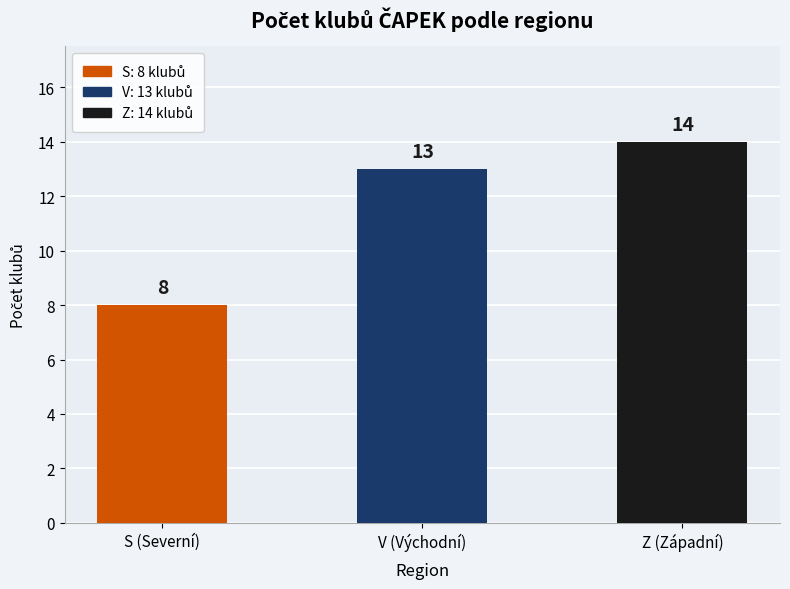

Reading left to right, what are all the values shown in this chart?

S (Severní)=8	V (Východní)=13	Z (Západní)=14